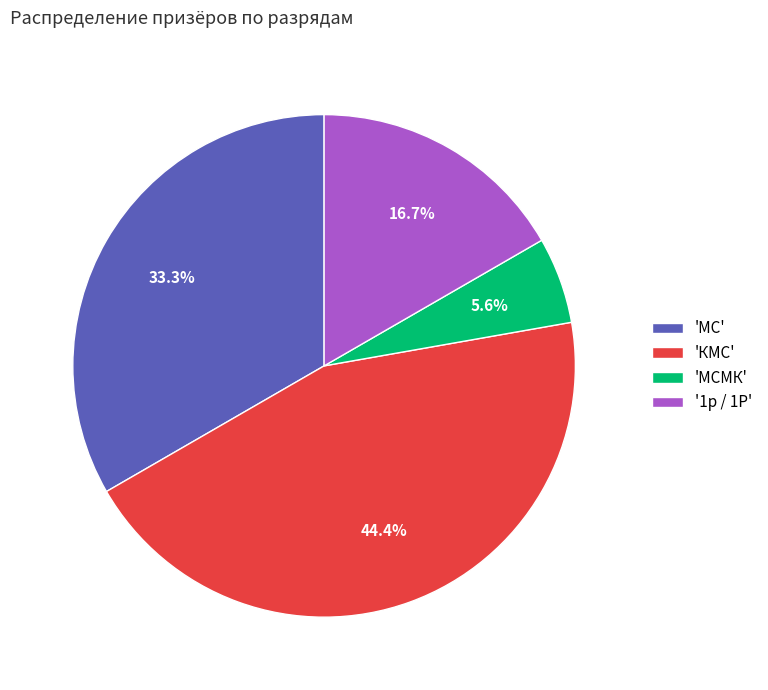

How much of the chart is everything except 'МСМК'?

94.4%